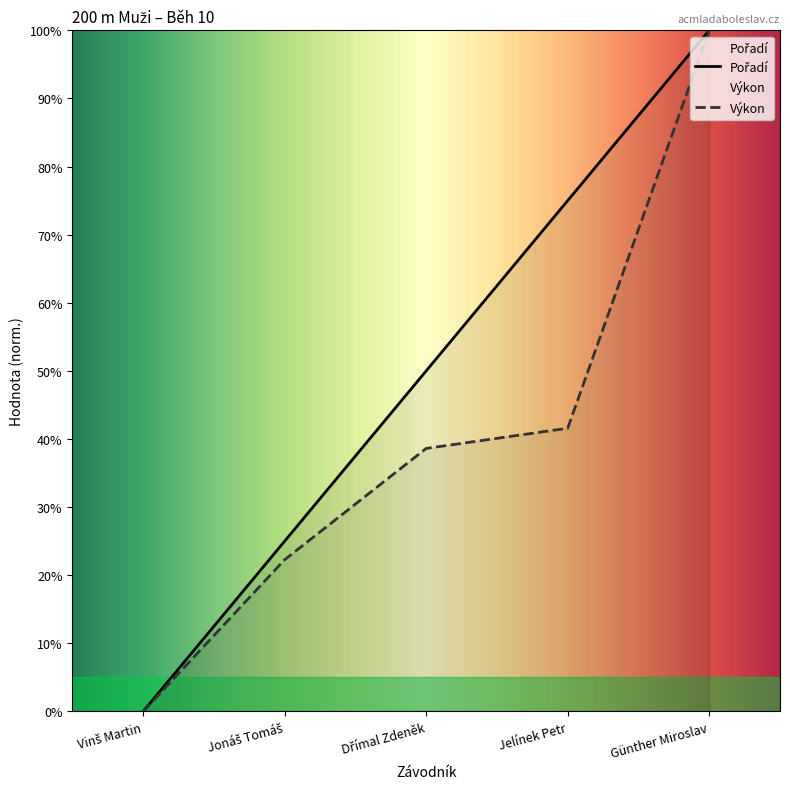

Which category has the lowest value in the Výkon series?

Vinš Martin